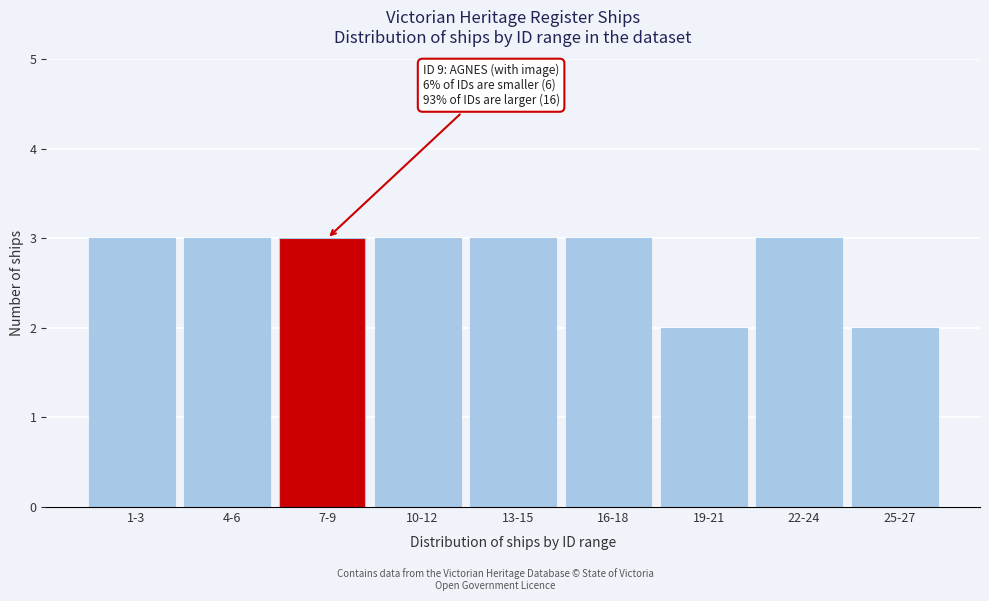

Reading left to right, list all the values displayed in this chart.

3	3	3	3	3	3	2	3	2